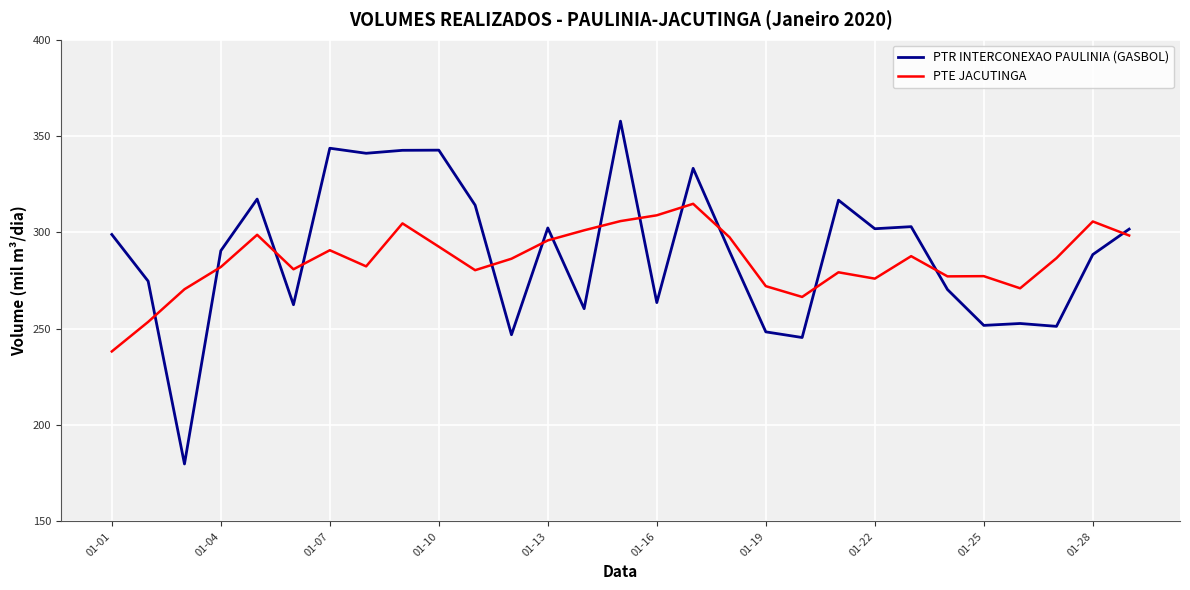

Which series has the largest range (max minus min)?

PTR INTERCONEXAO PAULINIA (GASBOL)